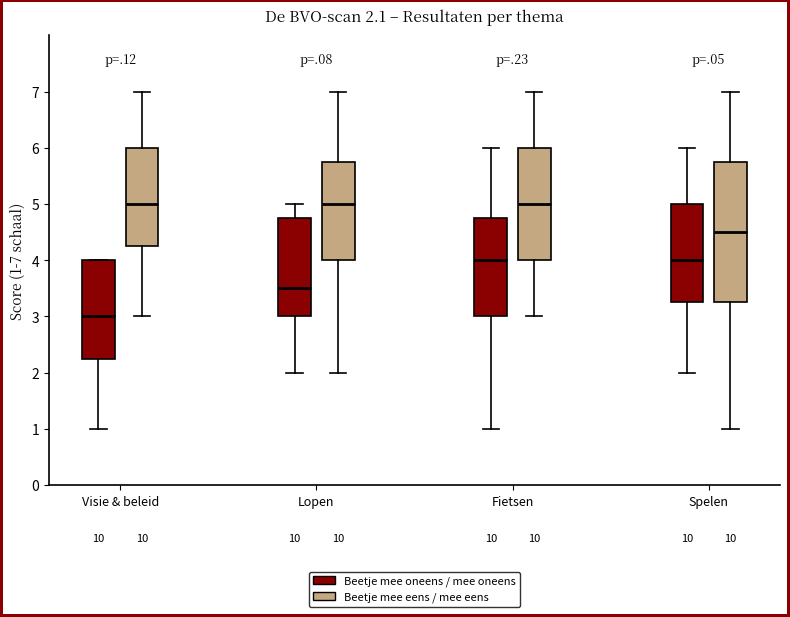

Which box is the tallest, from its lower edge to its upper edge?

Spelen (Beetje mee eens / mee eens)